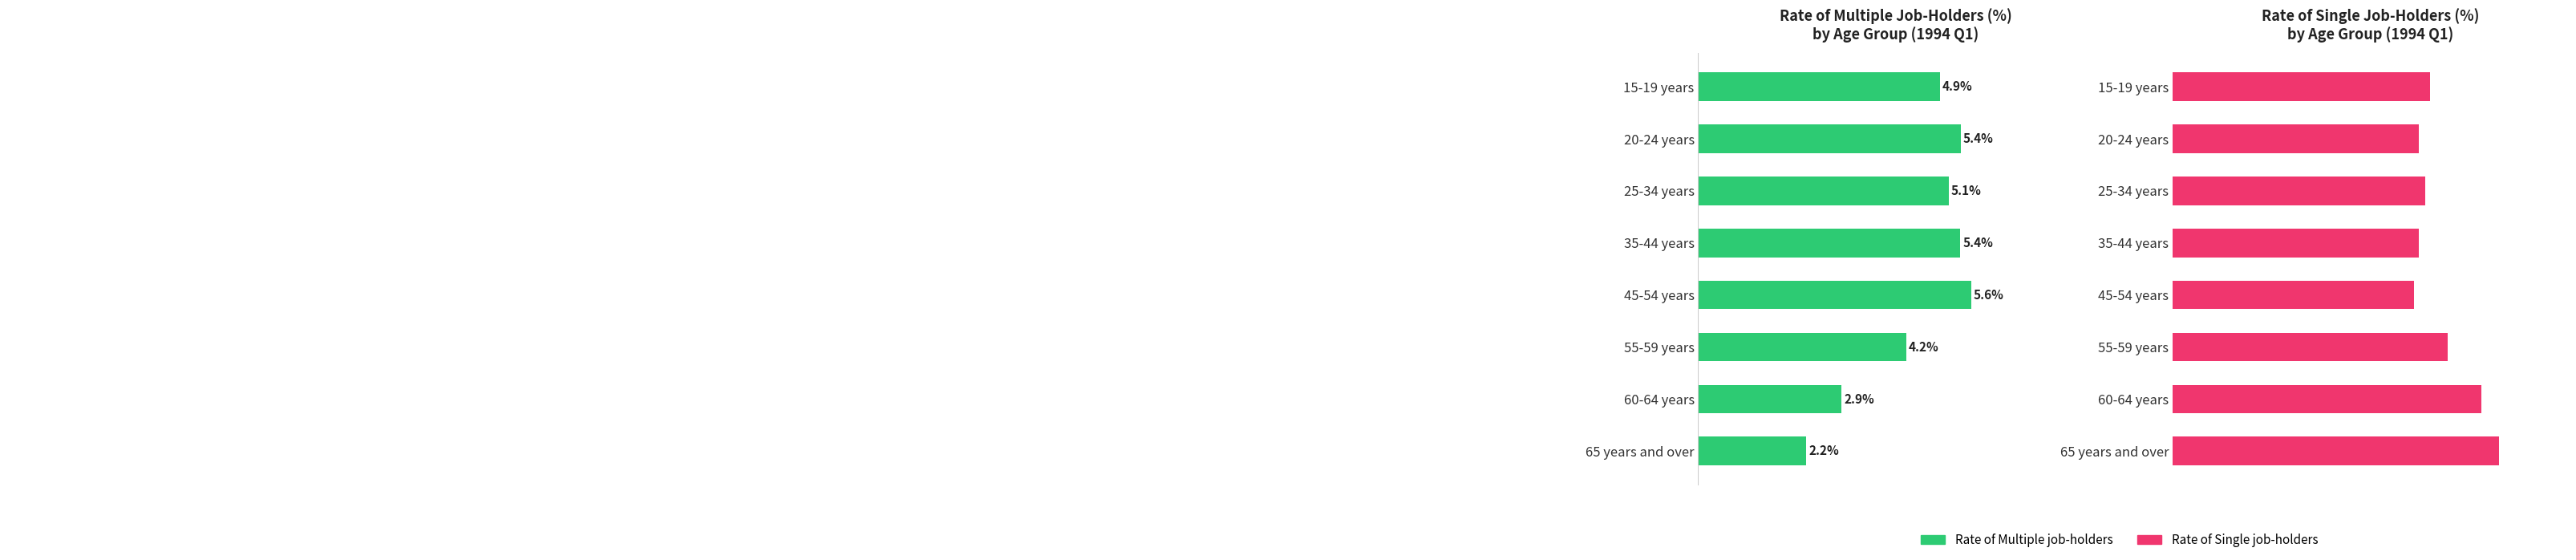

What is the sum of the Rate of Single job-holders values at 45-54 years and 35-44 years?

189.1